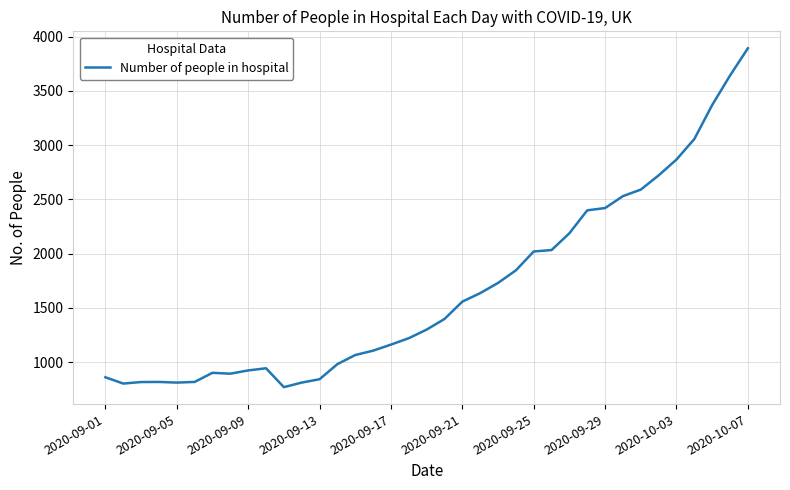

What is the smallest value displayed?

770